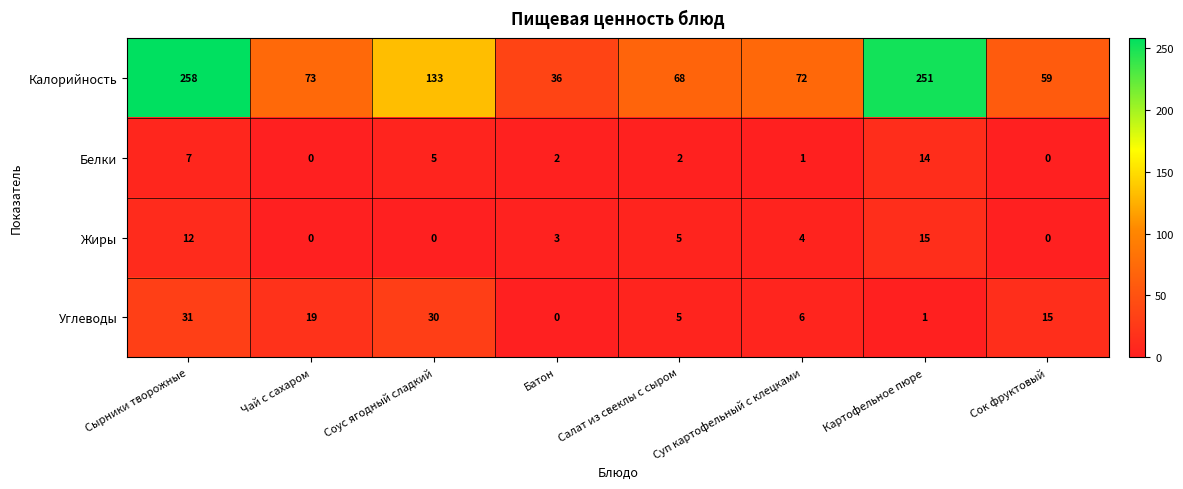

At which label does Белки first exceed 2?

Сырники творожные